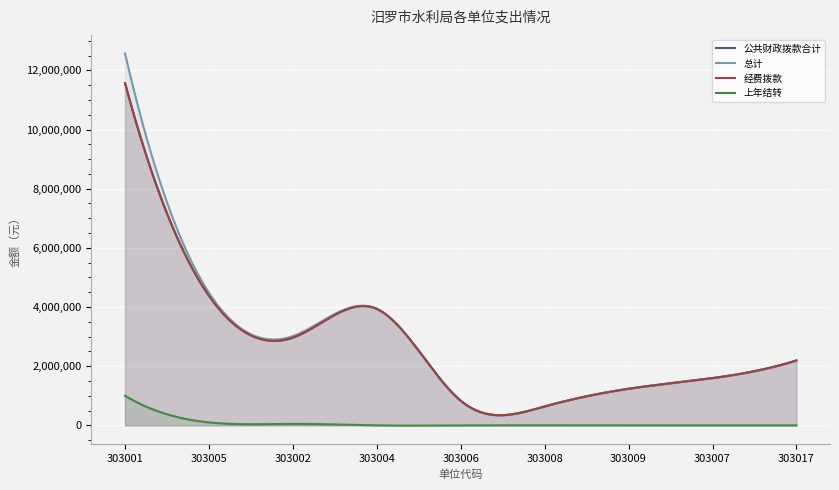

At which category is the sum across all series the highest?

303001